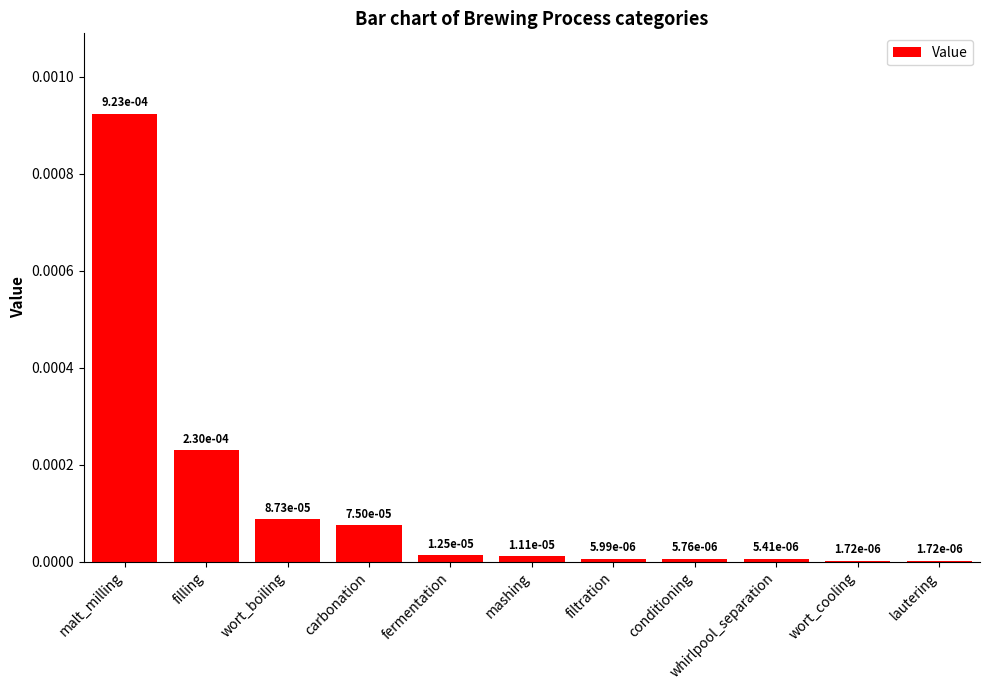

Does the chart contain stacked bars?

No